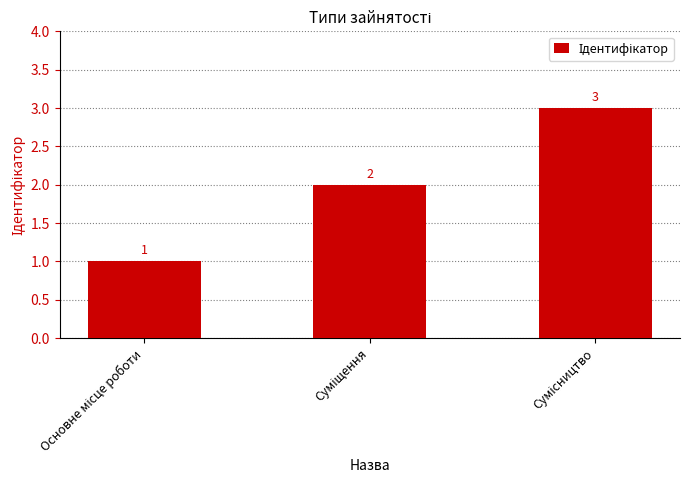

How many values are between 1 and 3?

3